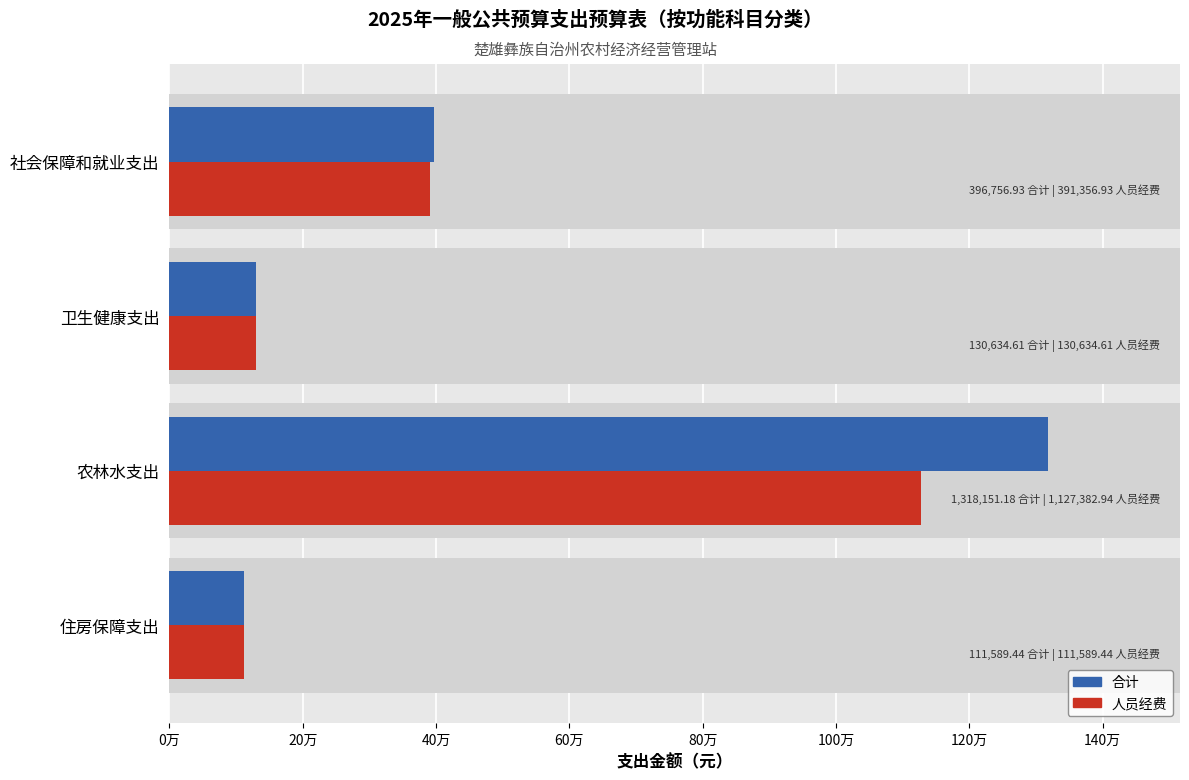

Does the chart contain any negative values?

No